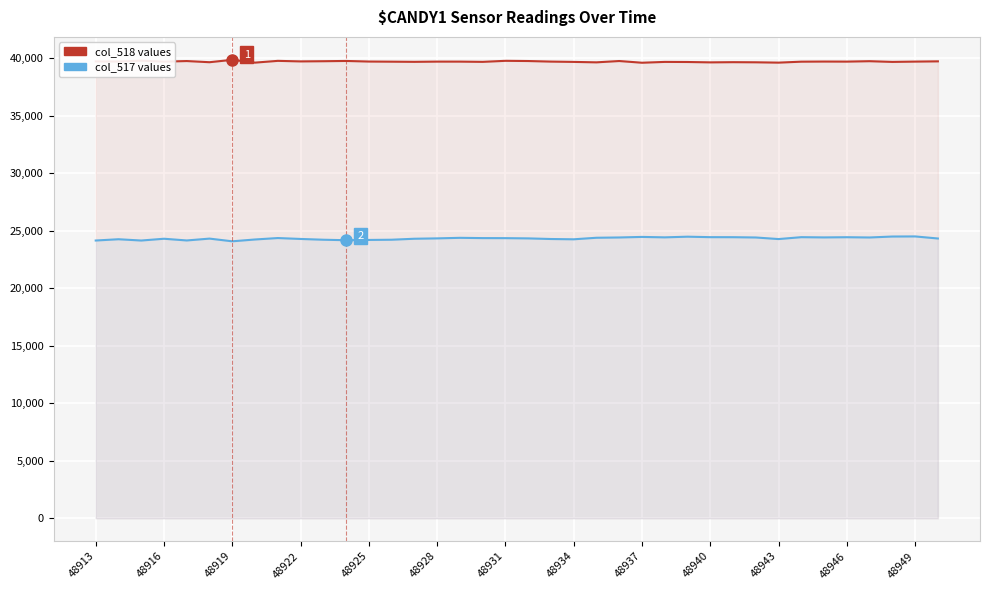

What is the difference between the maximum and minimum values in the col_518 series?

254